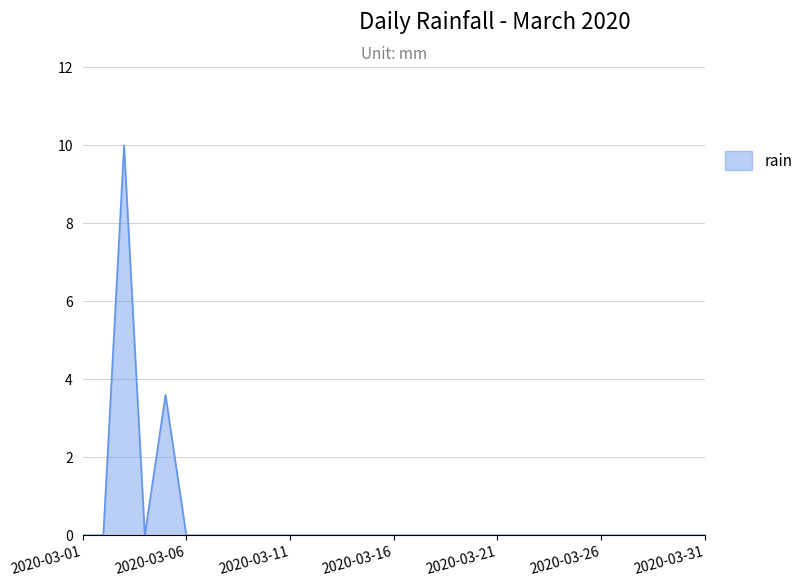

Count the values in the range 0 to 1.

29